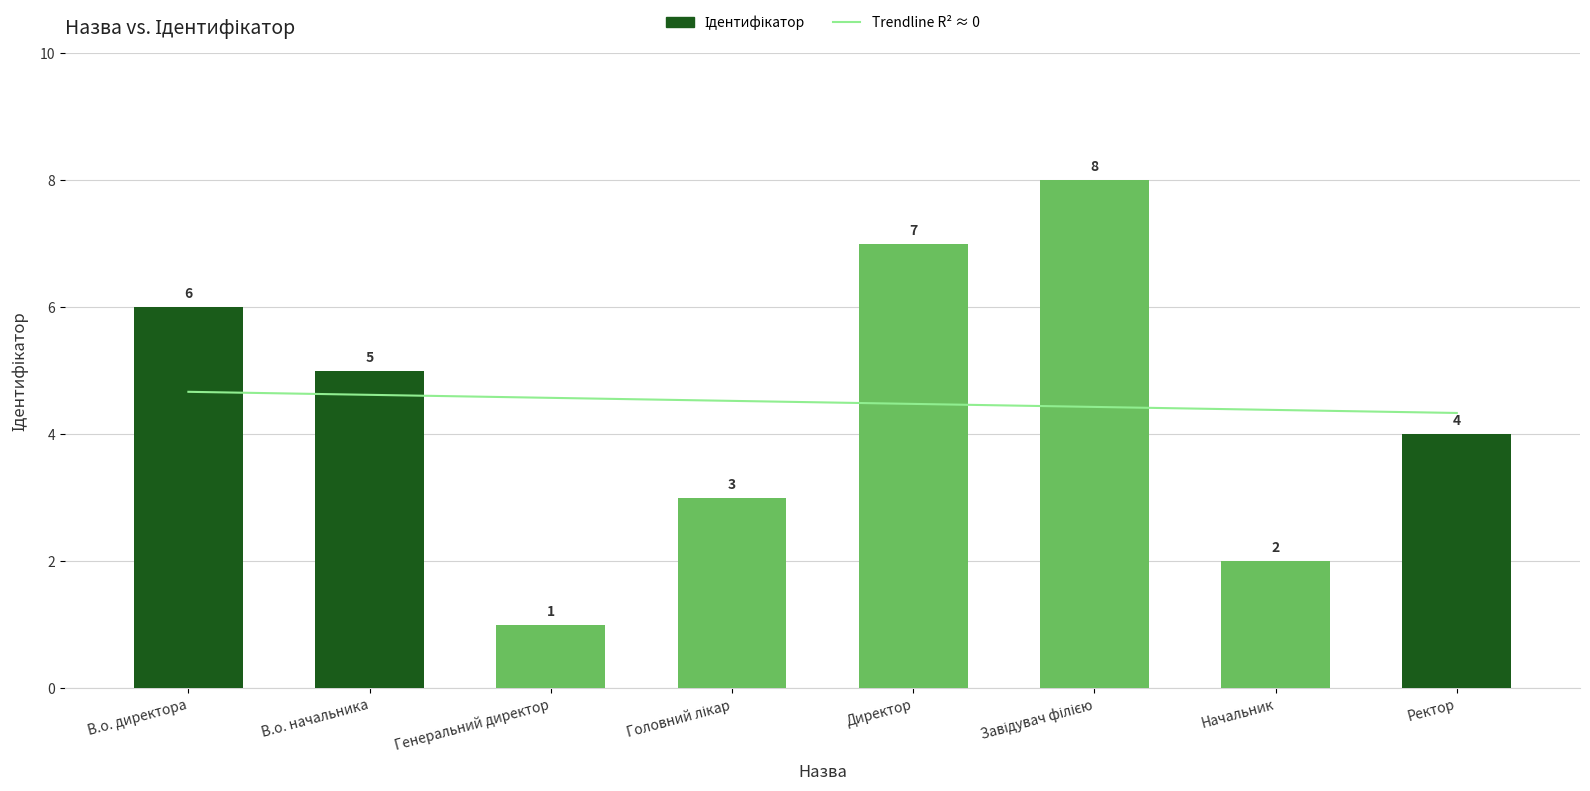

Reading left to right, list all the values displayed in this chart.

Trendline R² ≈ 0: В.о. директора=4.7	В.о. начальника=4.6	Генеральний директор=4.6	Головний лікар=4.5	Директор=4.5	Завідувач філією=4.4	Начальник=4.4	Ректор=4.3
Ідентифікатор: В.о. директора=6.0	В.о. начальника=5.0	Генеральний директор=1.0	Головний лікар=3.0	Директор=7.0	Завідувач філією=8.0	Начальник=2.0	Ректор=4.0